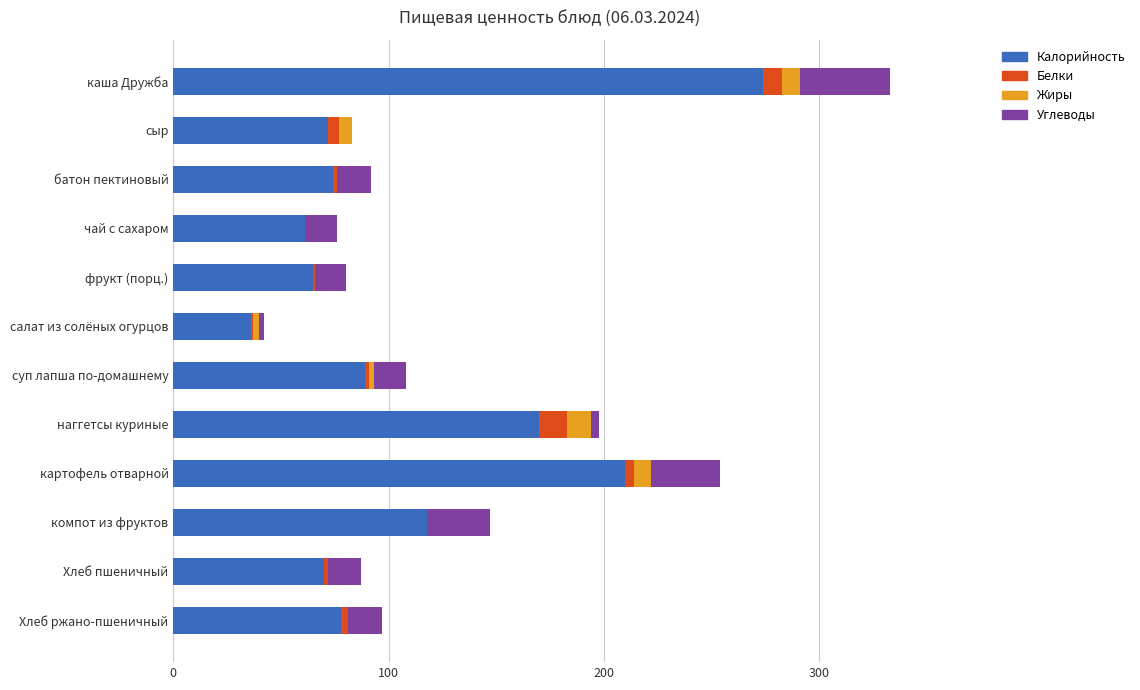

Where is Калорийность nearest to the value 155?

наггетсы куриные